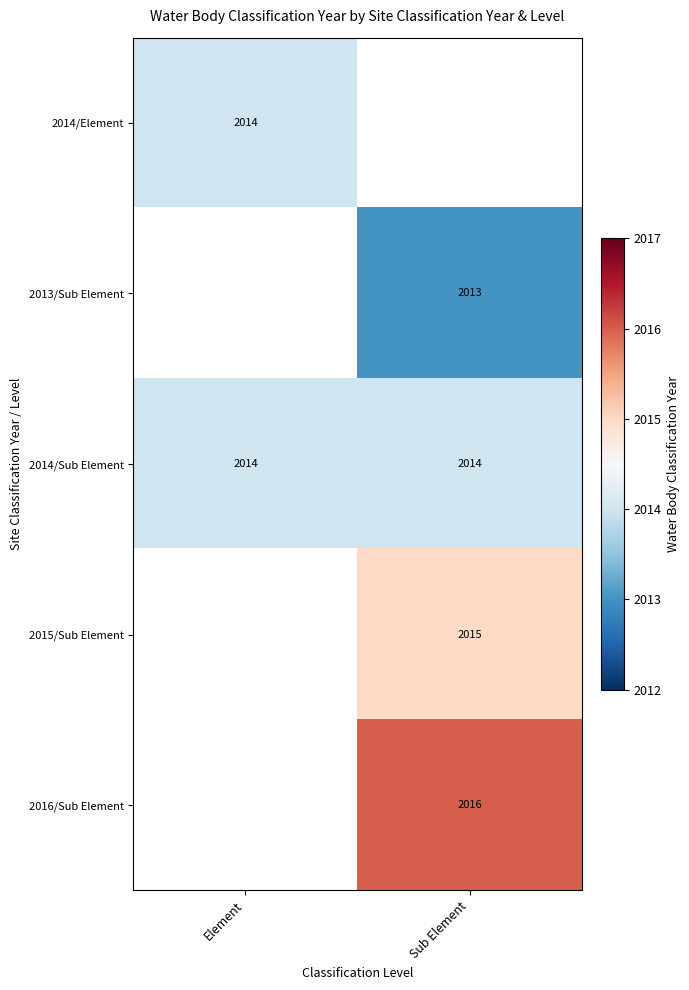

The 2014/Sub Element series shows 2014 at Element. True or false?

True